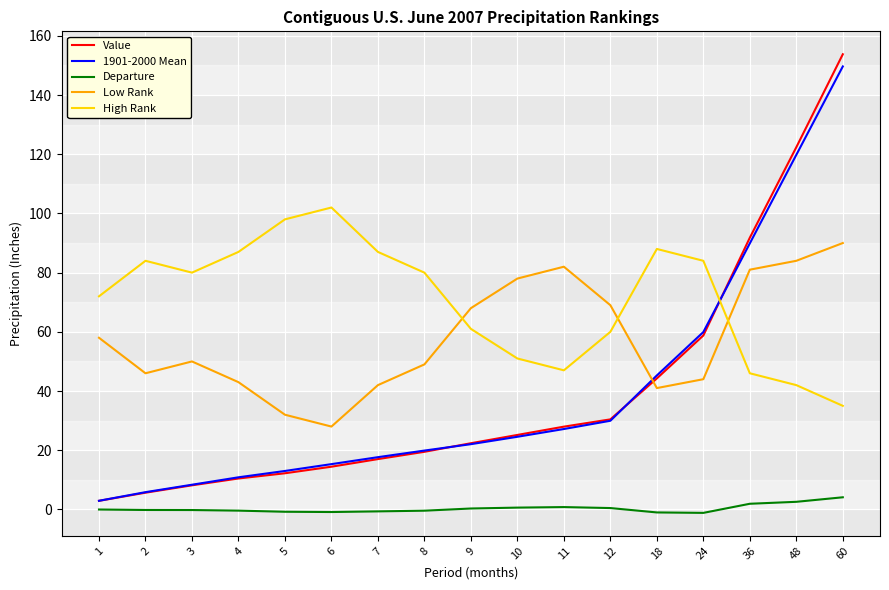

At how many categories does at least one series exceed 47?

17